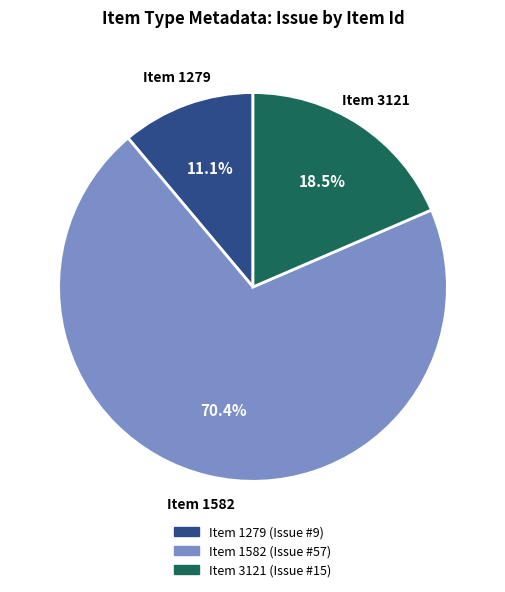

What is the smallest slice in the pie chart?

Item 1279 (Issue #9)